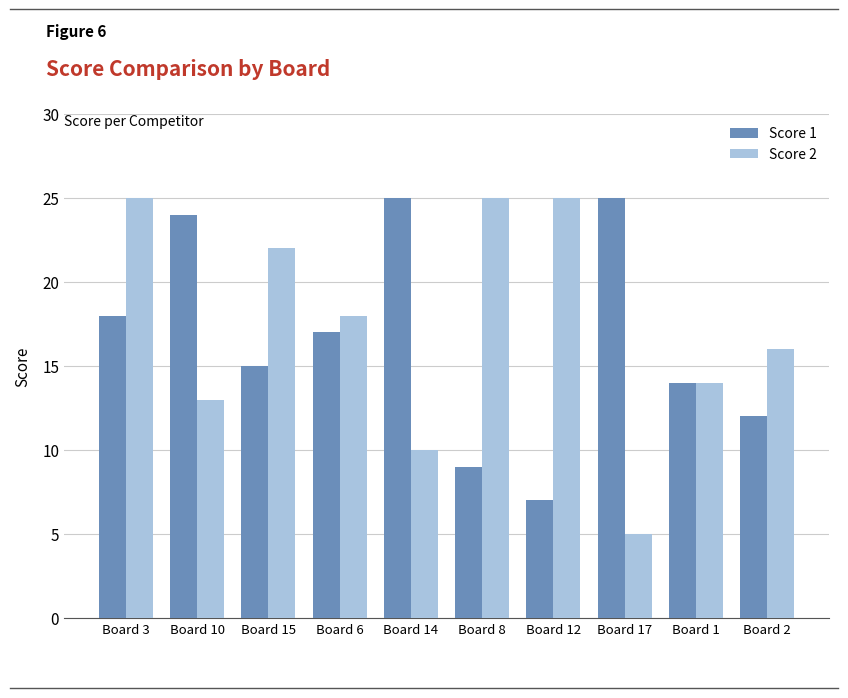

How many distinct data groups are displayed?

2